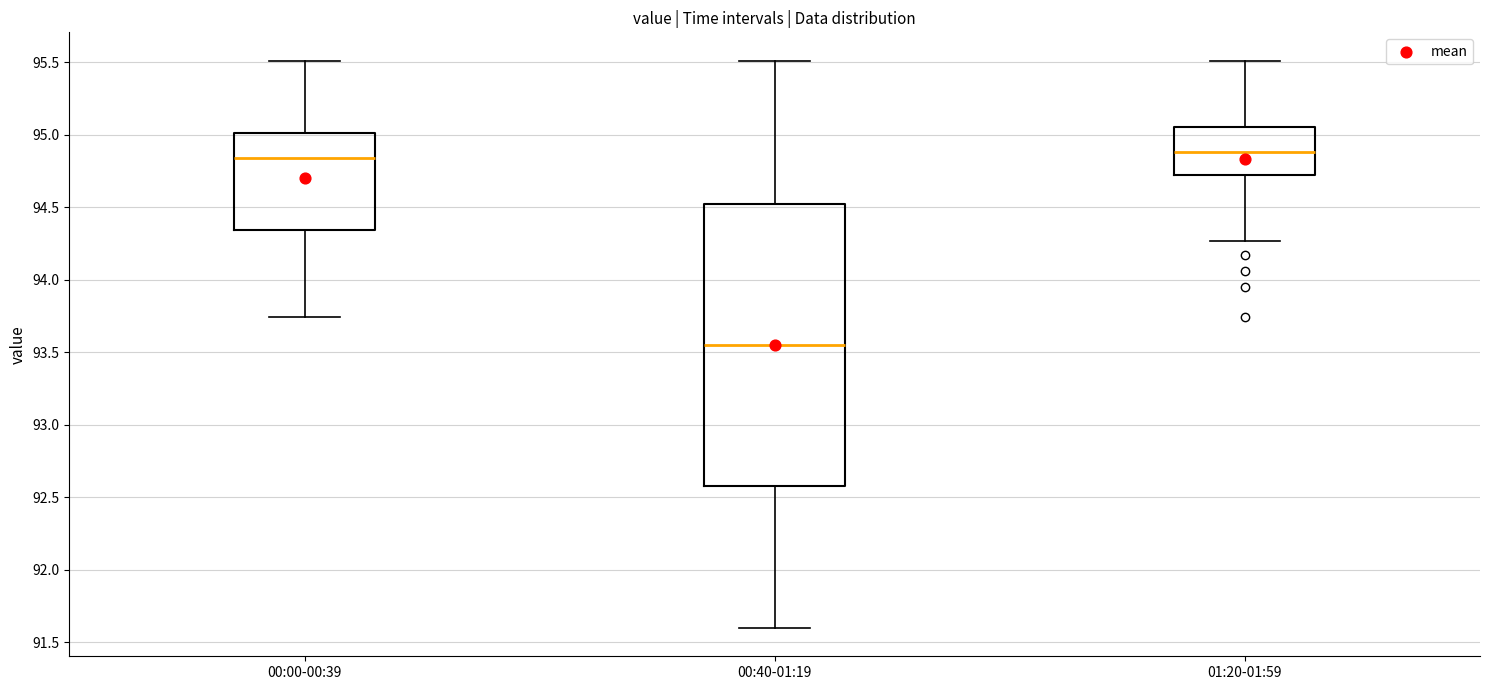

Reading left to right, read every box against the y-axis: the position of its median line, the range the box covers, and the ends of its whiskers. The values are not printed on the chart, so give them approximately, as read against the axis.

00:00-00:39: median 94.85, box 94.35 to 95.00, whiskers 93.75 to 95.50
00:40-01:19: median 93.55, box 92.60 to 94.55, whiskers 91.60 to 95.50
01:20-01:59: median 94.90, box 94.70 to 95.05, whiskers 94.25 to 95.50